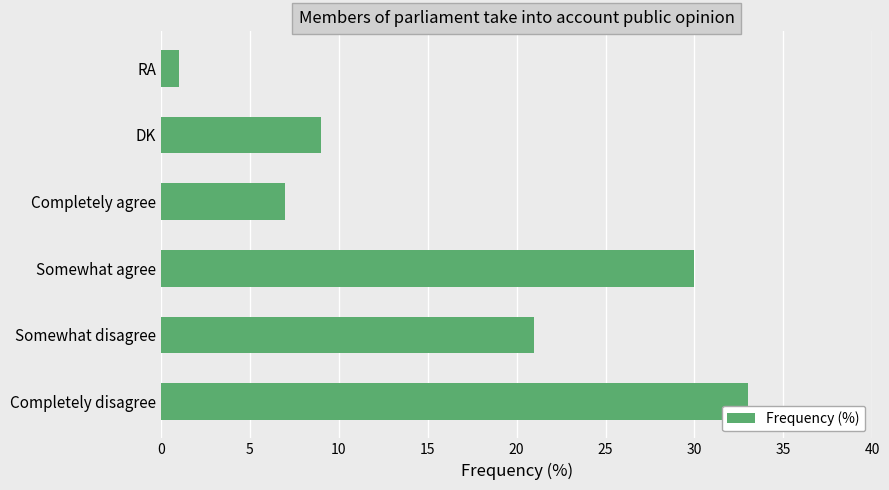

What is the minimum value shown in the chart?

1